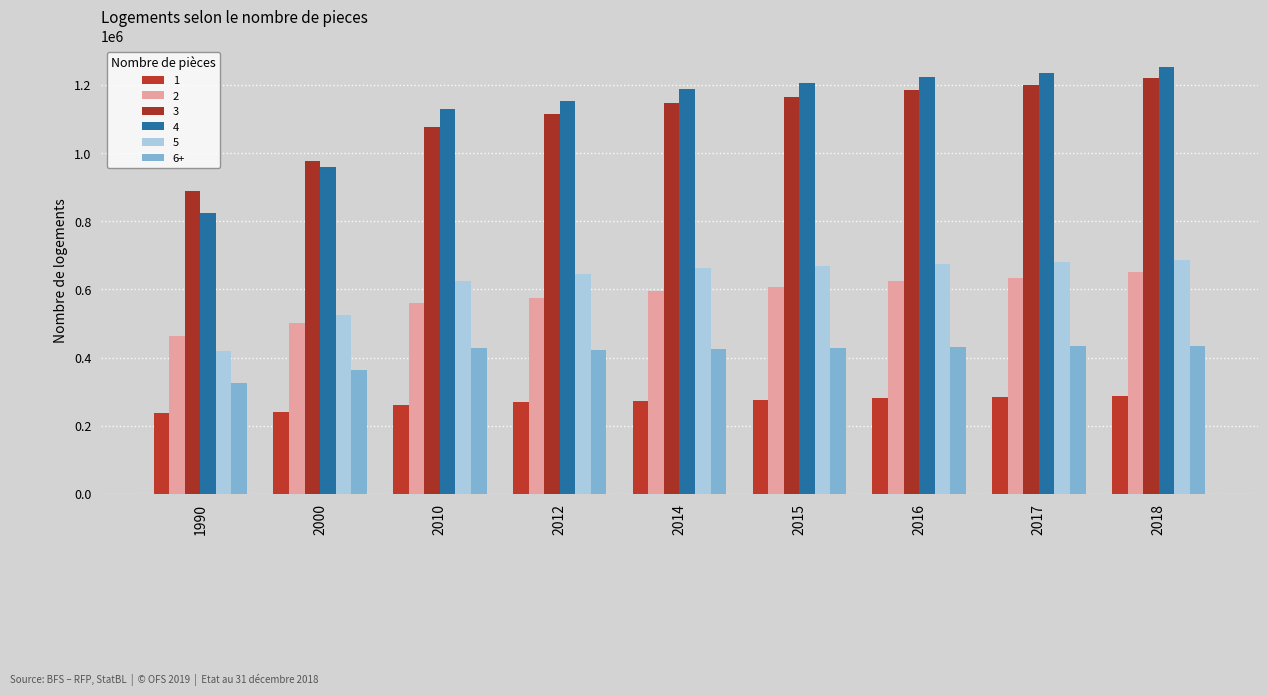

What is the greatest value displayed?

1251556